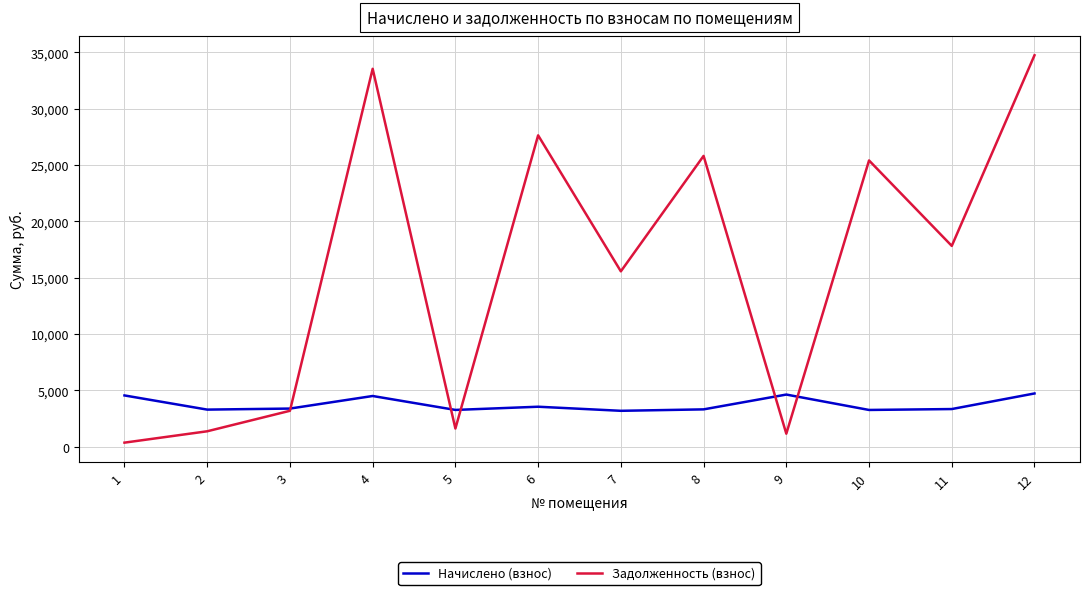

True or false: Задолженность (взнос) and Начислено (взнос) cross at least once.

True